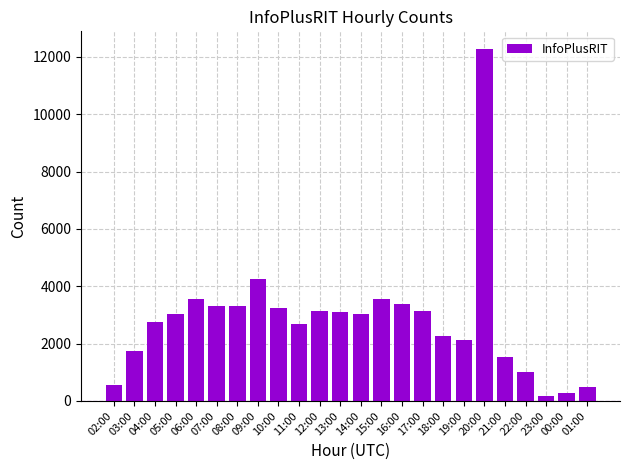

At which category does the chart reach its minimum across all series?

23:00